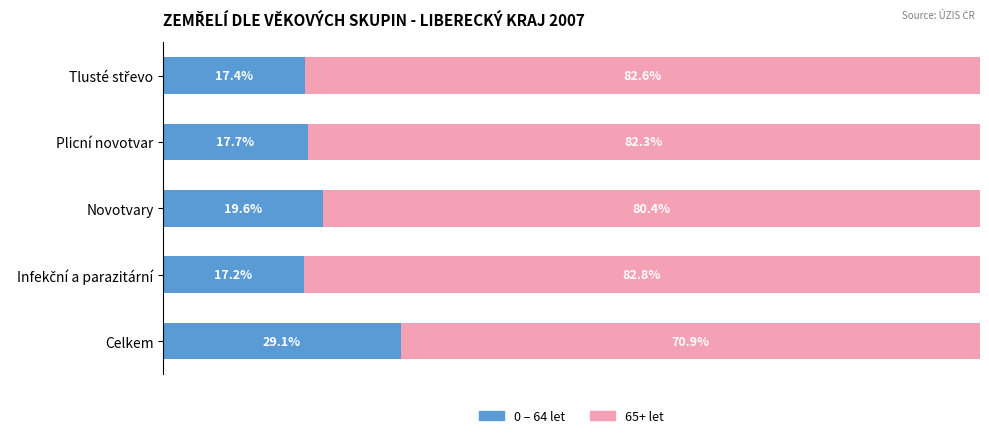

Which category has the highest value in the 0 – 64 let series?

Celkem